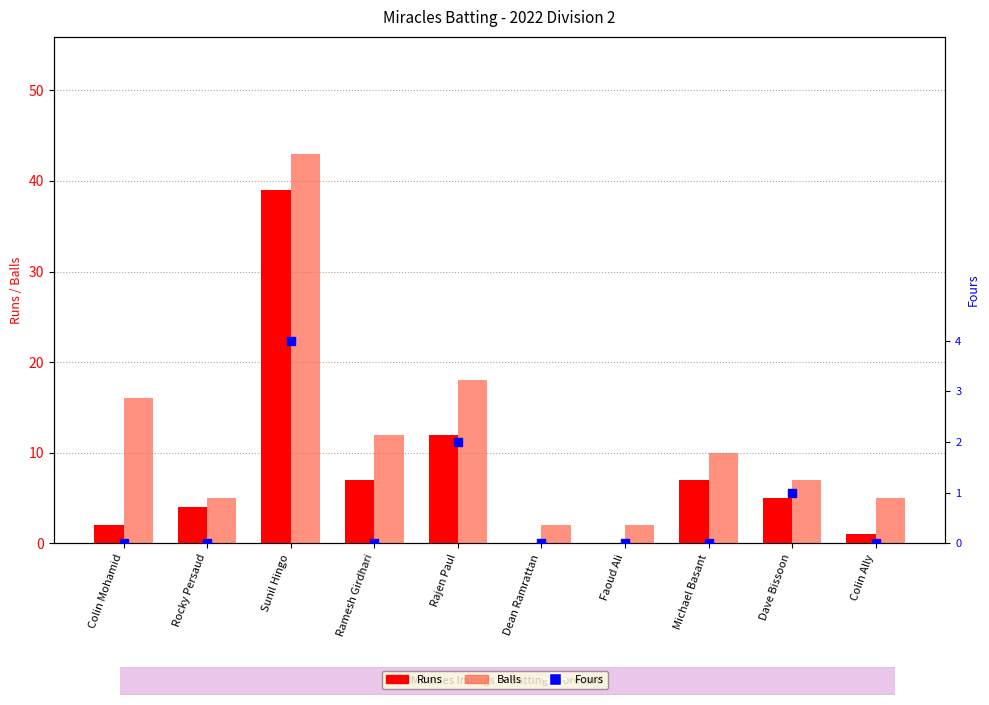

Is the value of Balls at Sunil Hingo greater than the value of Runs at Rajen Paul?

Yes